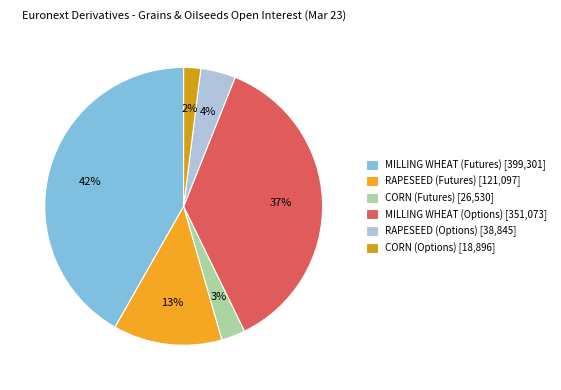

What is the largest slice in the pie chart?

MILLING WHEAT (Futures)